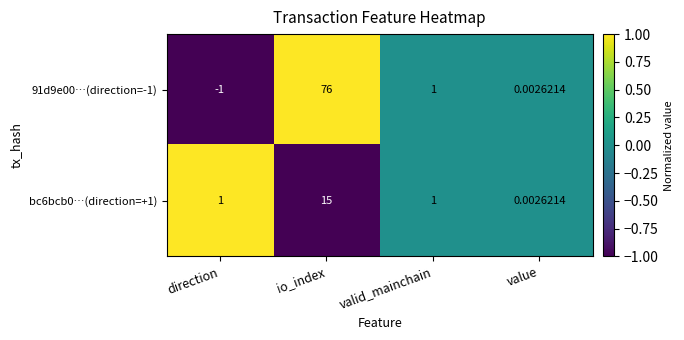

How many values in the bc6bcb0…(direction=+1) series are below 1?

1